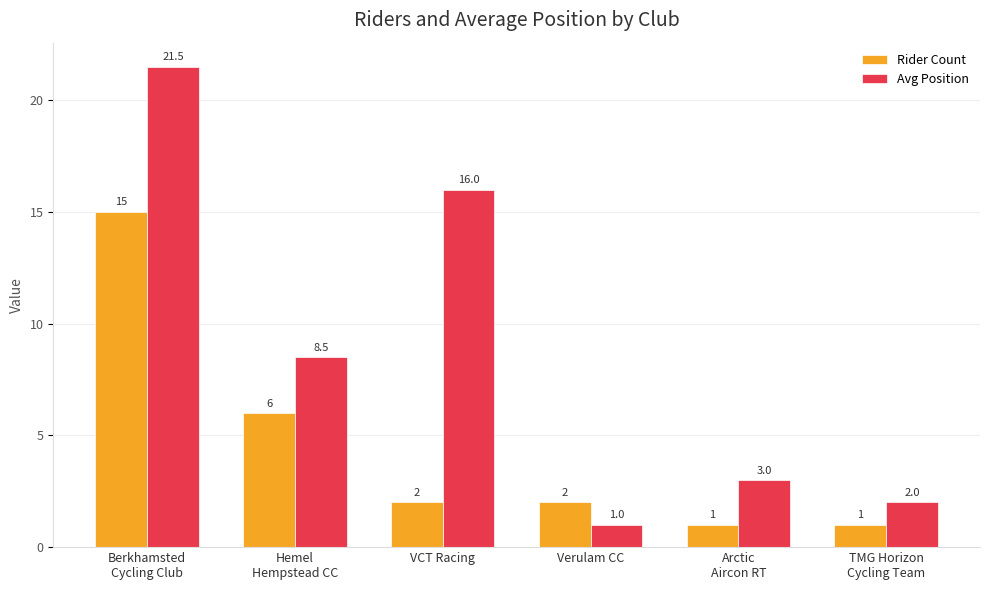

Rank the series by their maximum value, from lowest to highest.

Rider Count, Avg Position